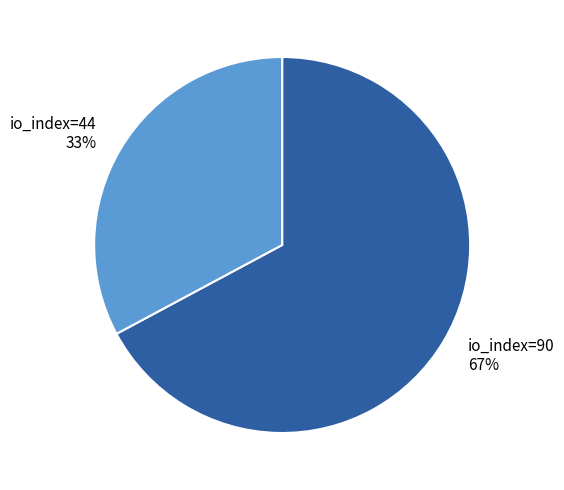

How many slices are in this pie chart?

2